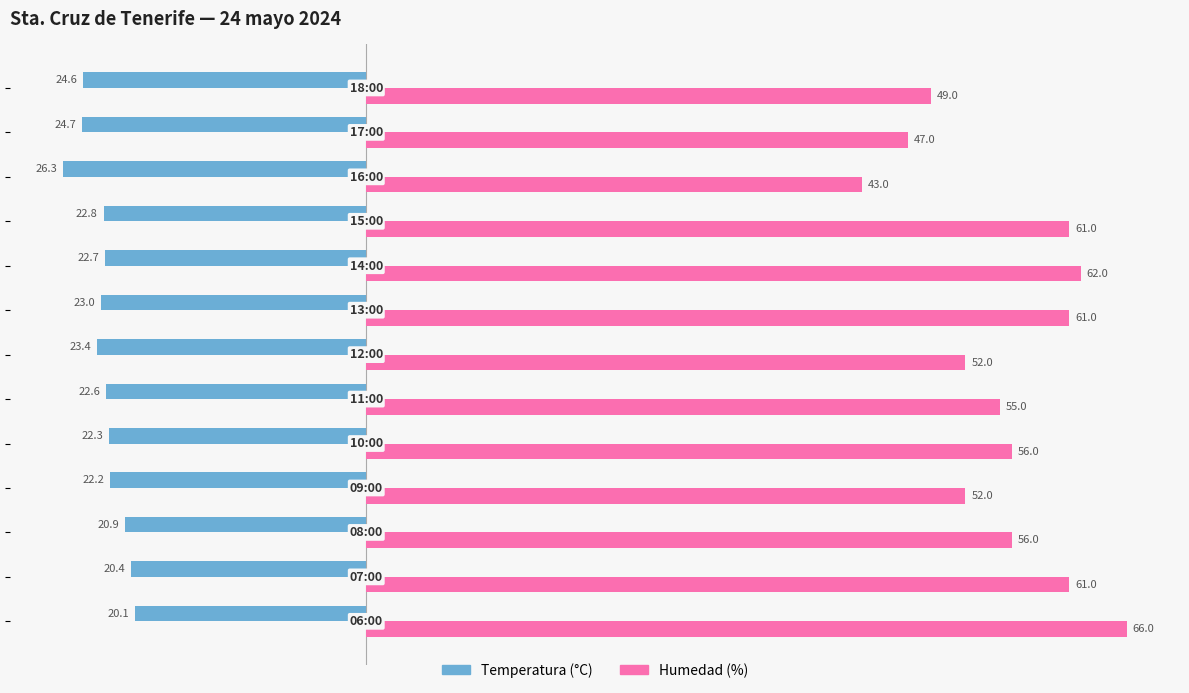

What is the sum of all Humedad (%) values?

721.0